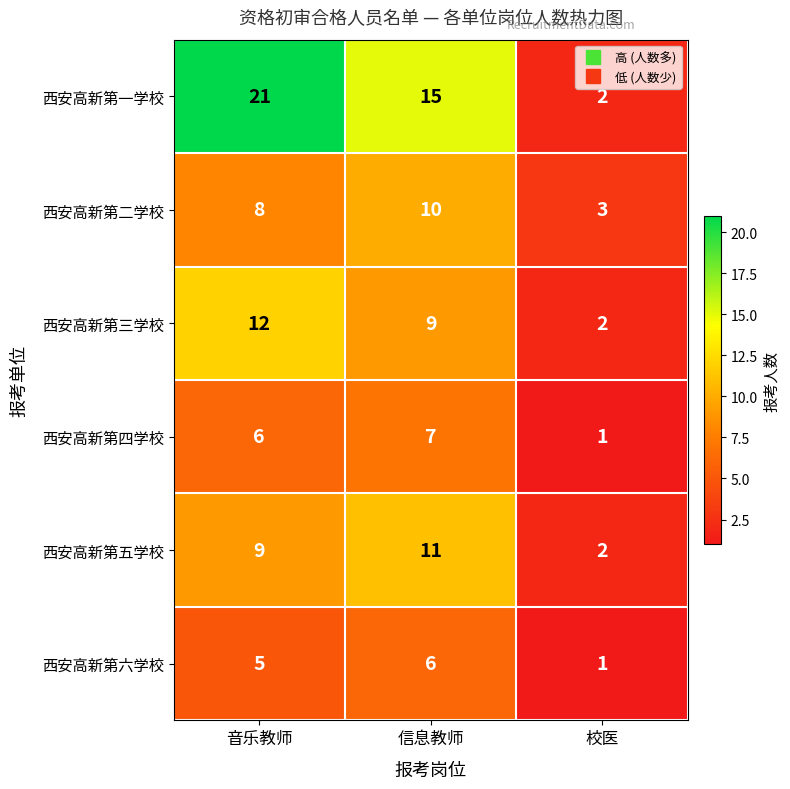

What is the difference between the second highest and minimum values in the 西安高新第三学校 series?

7